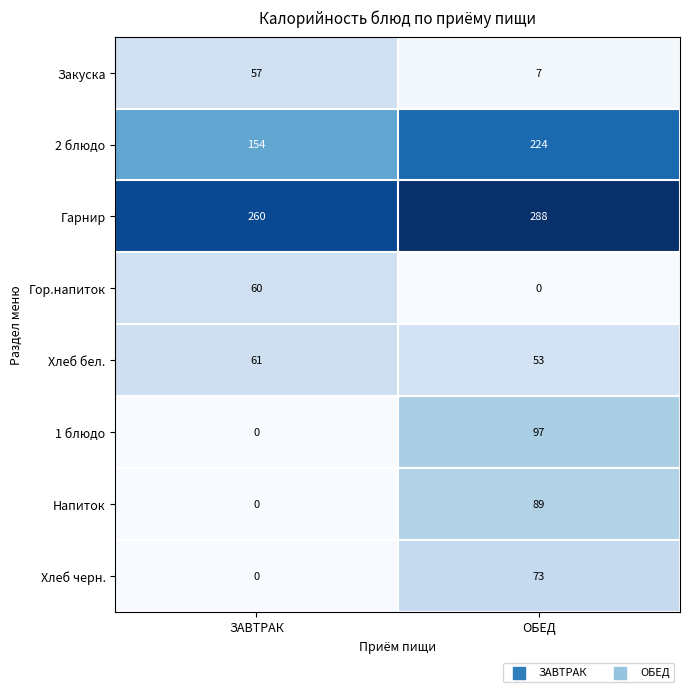

Which series has the largest range (max minus min)?

1 блюдо